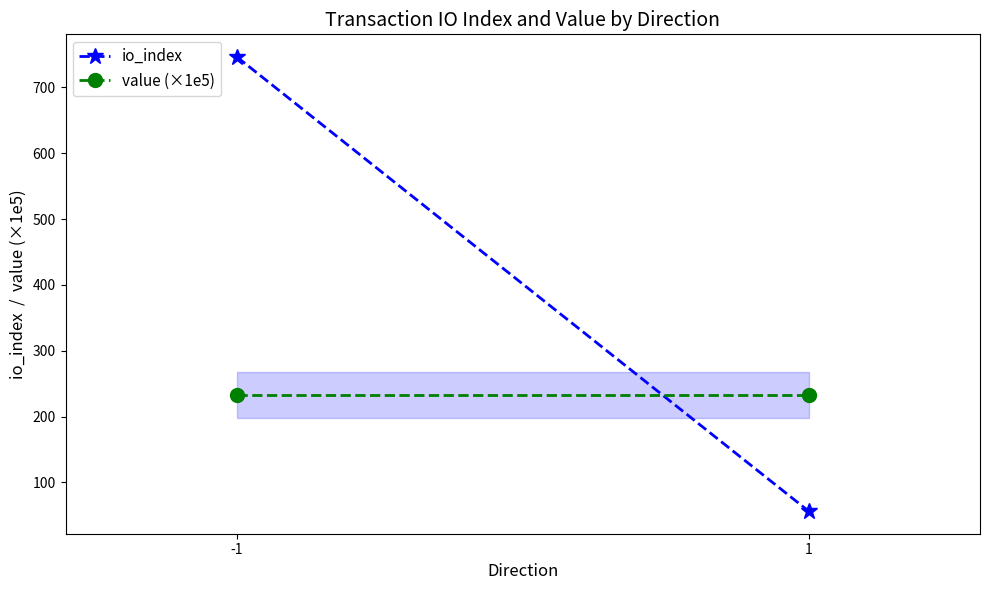

Which series changed the most between -1 and 1?

io_index